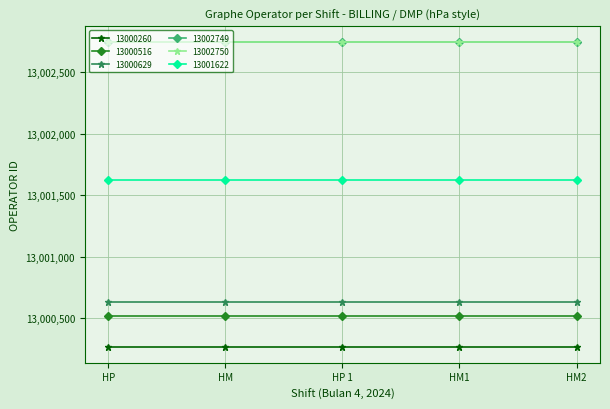

Is the value of 13000629 at HP 1 greater than the value of 13001622 at HP 1?

No